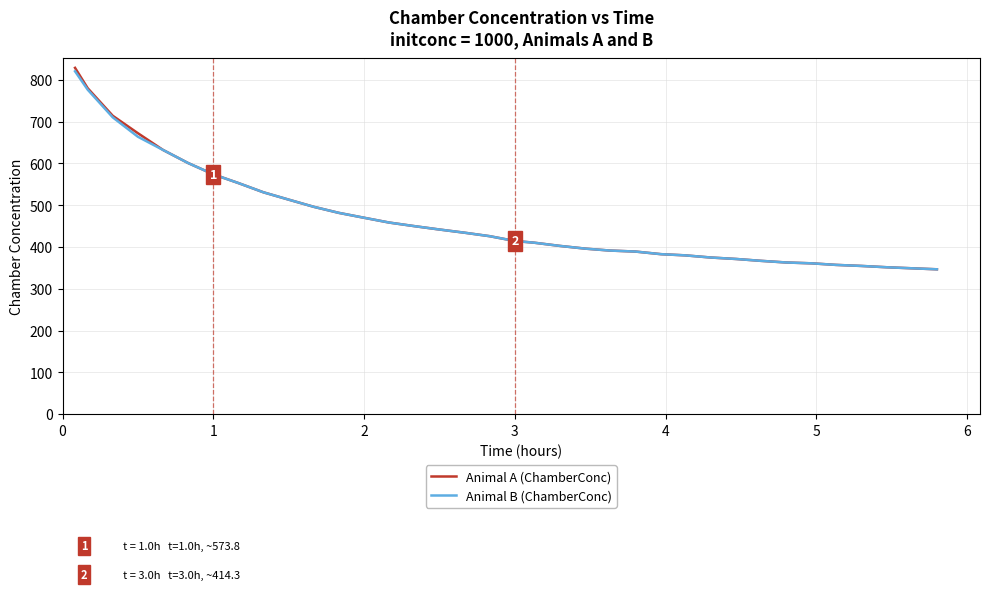

Which series has the widest spread of values?

Animal A (ChamberConc)